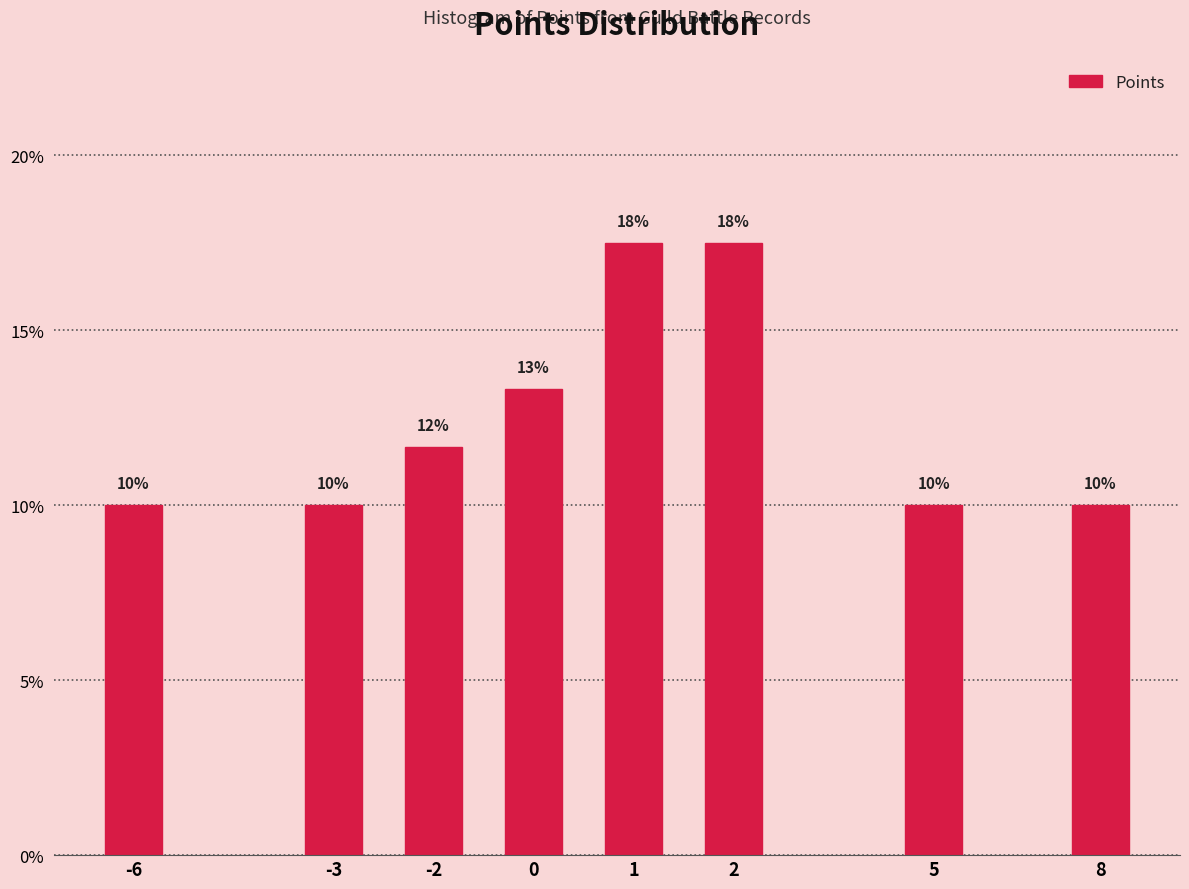

What is the minimum value shown in the chart?

10.0